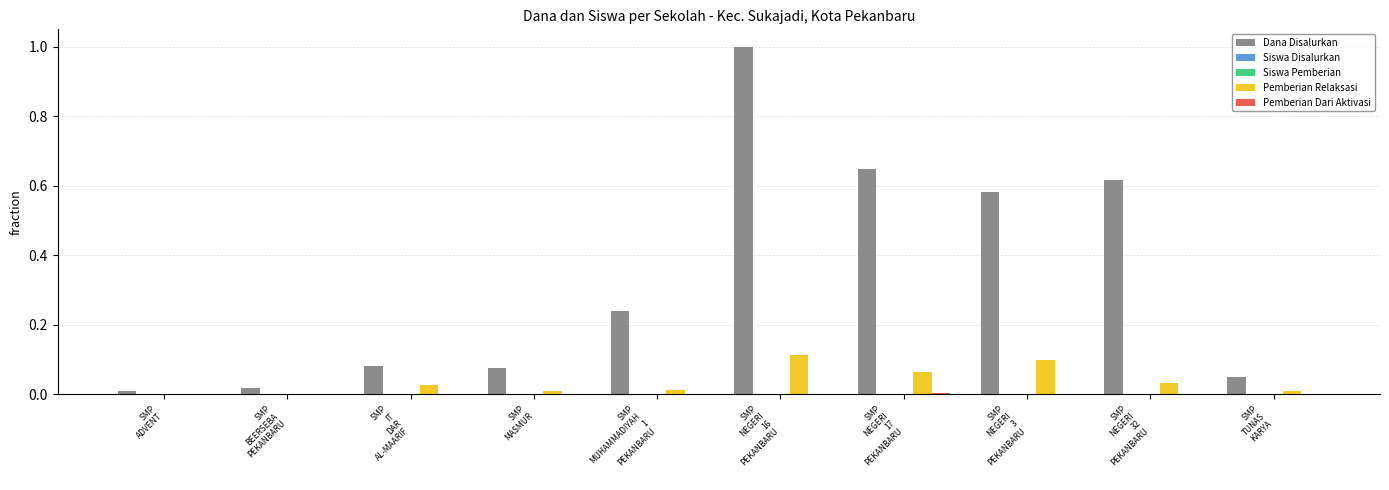

What is the maximum value for Dana Disalurkan?

1.0